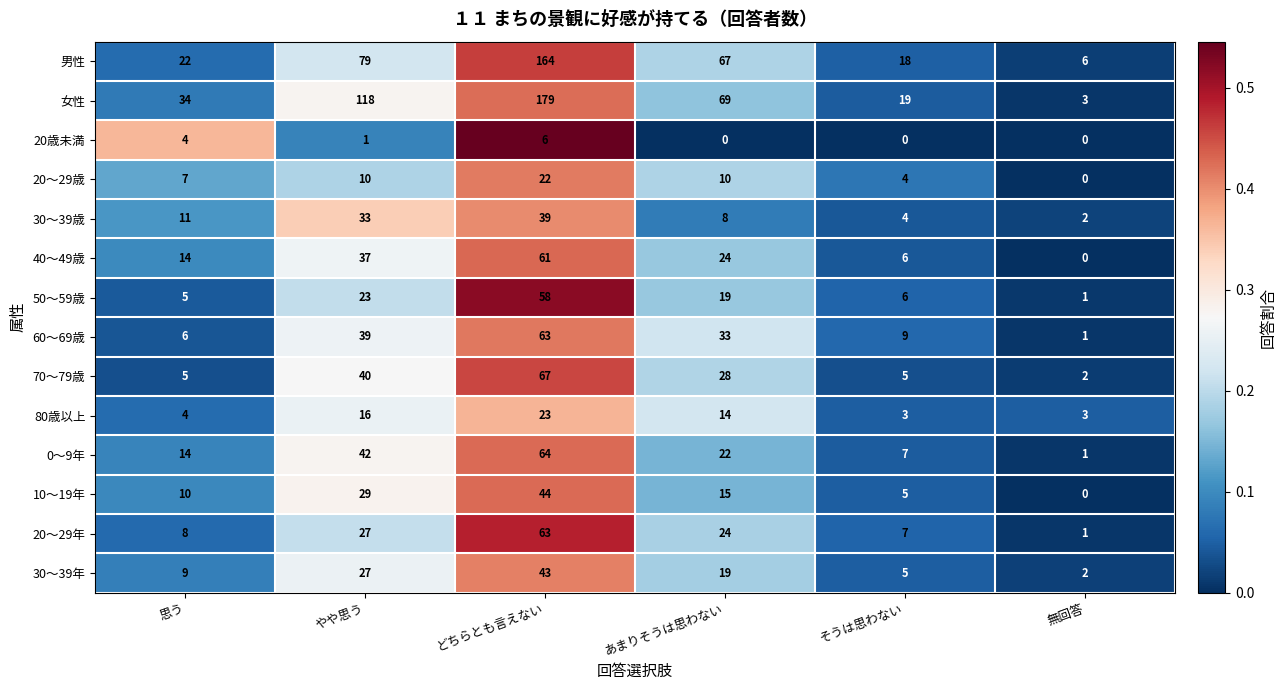

Which series changed the most between やや思う and そうは思わない?

女性